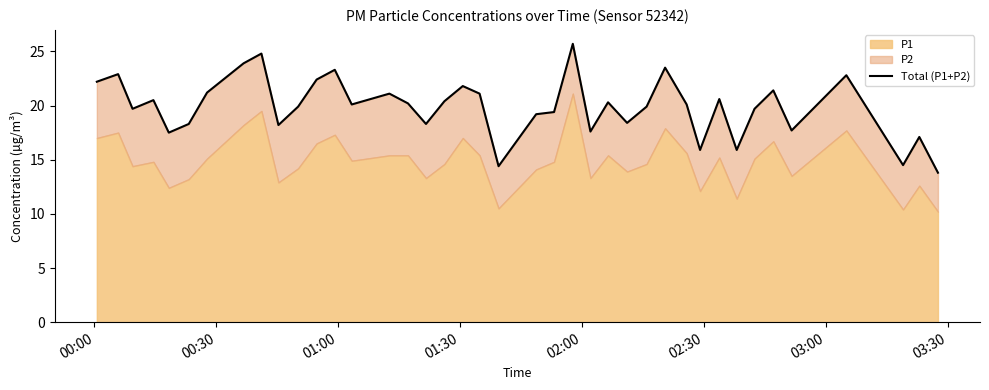

The value at 27 is 8.0. True or false?

False